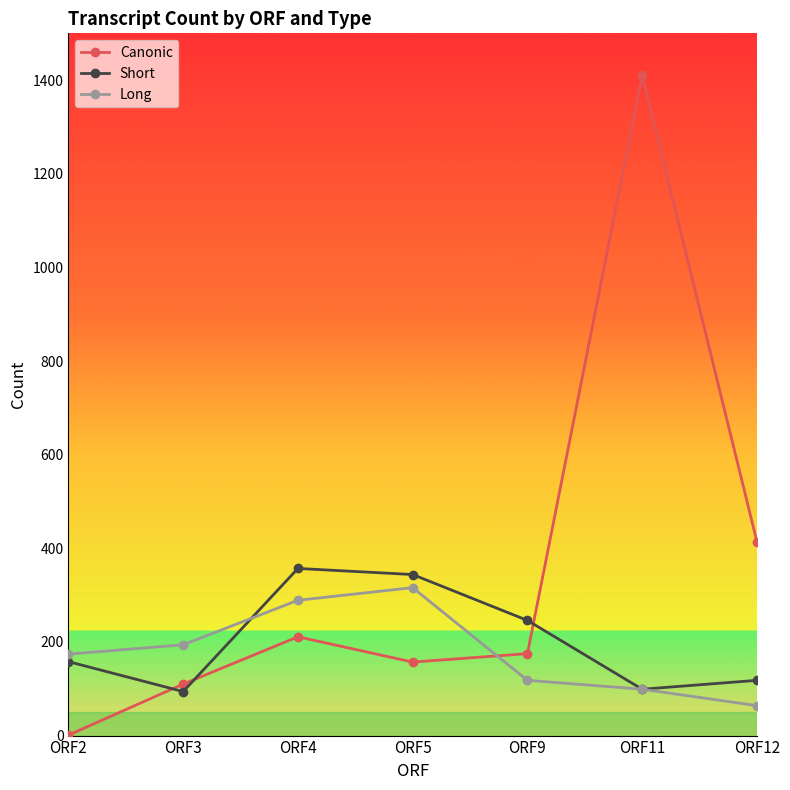

At which label is Canonic closest to 705?

ORF12